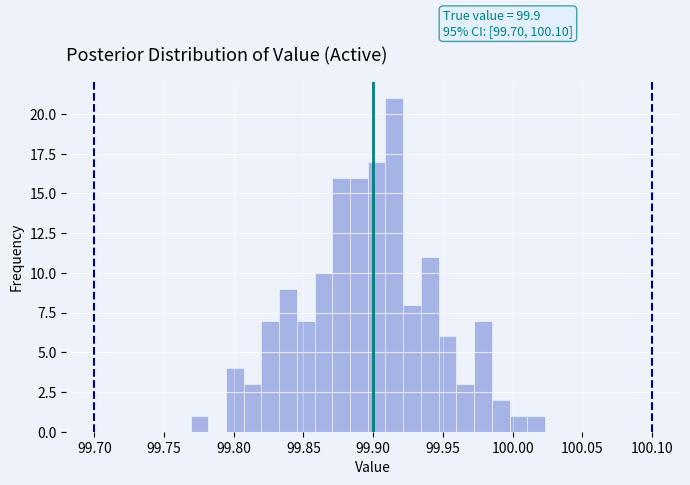

Around what value on the x-axis is the tallest bar? Give the approximate position of its centre, as read against the axis.

99.915